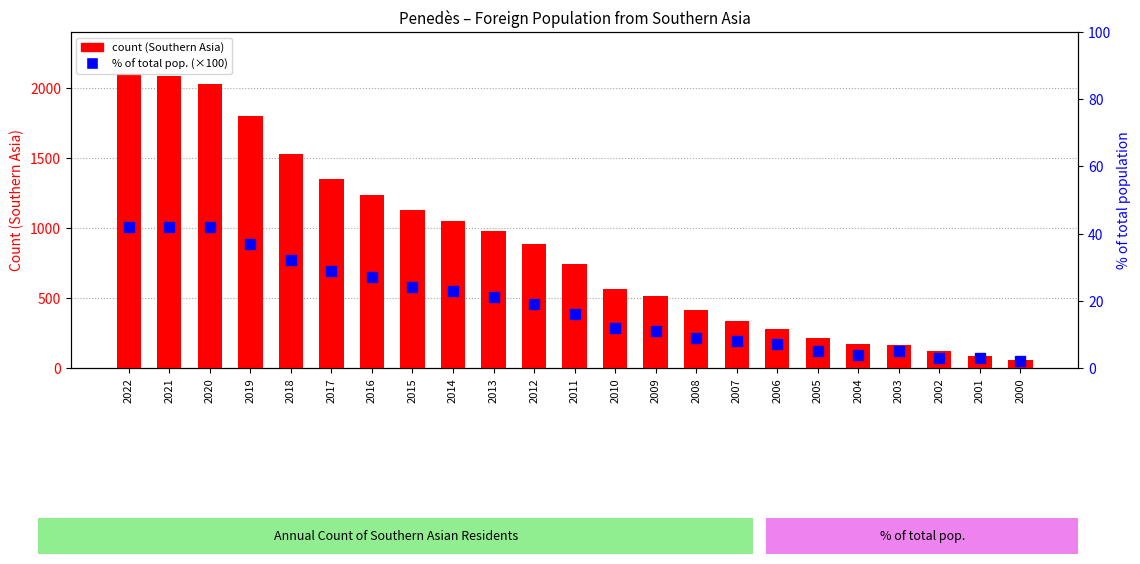

Reading left to right, what are all the values shown in this chart?

Foreign pop. Southern Asia (count): 2022=2099.0	2021=2087.0	2020=2026.0	2019=1799.0	2018=1530.0	2017=1350.0	2016=1233.0	2015=1130.0	2014=1050.0	2013=977.0	2012=885.0	2011=745.0	2010=565.0	2009=512.0	2008=414.0	2007=335.0	2006=279.0	2005=214.0	2004=171.0	2003=166.0	2002=119.0	2001=84.0	2000=56.0
% of total pop. (×100): 2022=42.0	2021=42.0	2020=42.0	2019=37.0	2018=32.0	2017=29.0	2016=27.0	2015=24.0	2014=23.0	2013=21.0	2012=19.0	2011=16.0	2010=12.0	2009=11.0	2008=9.0	2007=8.0	2006=7.0	2005=5.0	2004=4.0	2003=5.0	2002=3.0	2001=3.0	2000=2.0